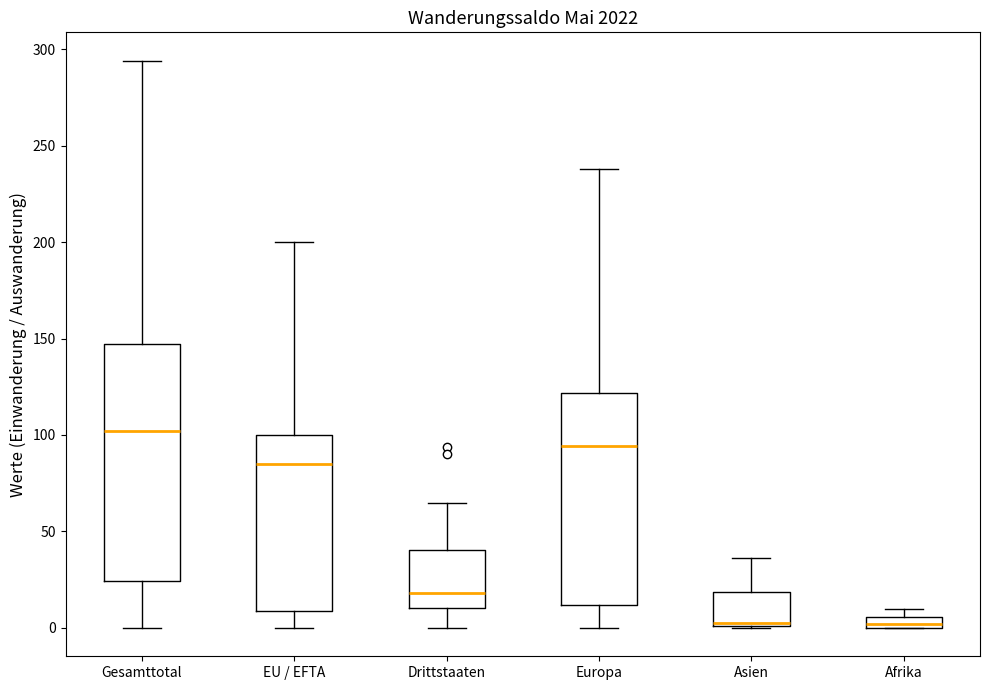

Where does the lower whisker of the box for Drittstaaten end on the y-axis? The values are not printed on the chart, so give them approximately, as read against the axis.

0